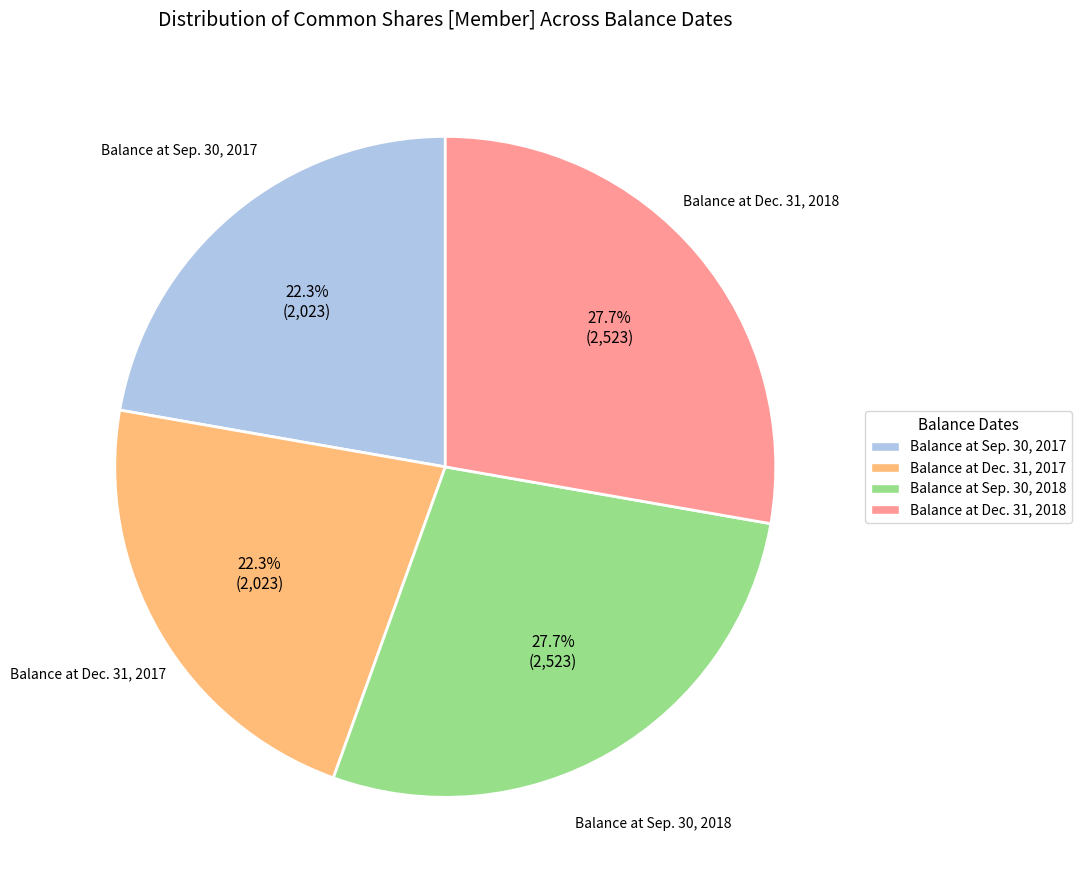

What percentage is NOT represented by Balance at Dec. 31, 2018?

72.3%